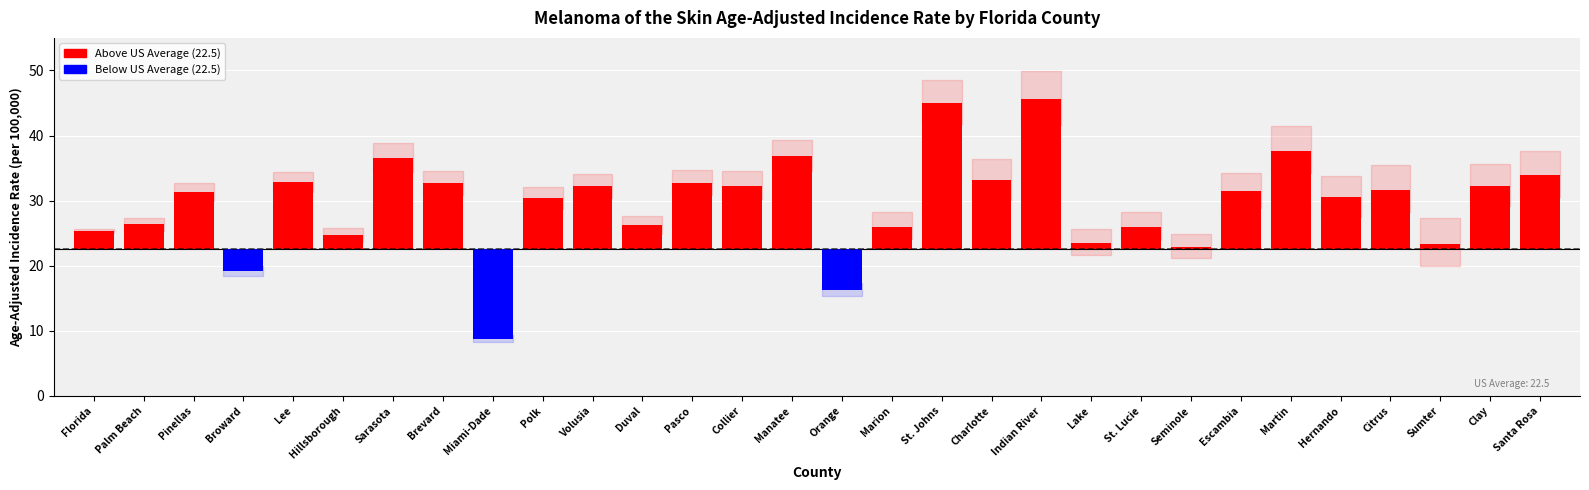

What is the label of the 10th bar from the left?

Polk